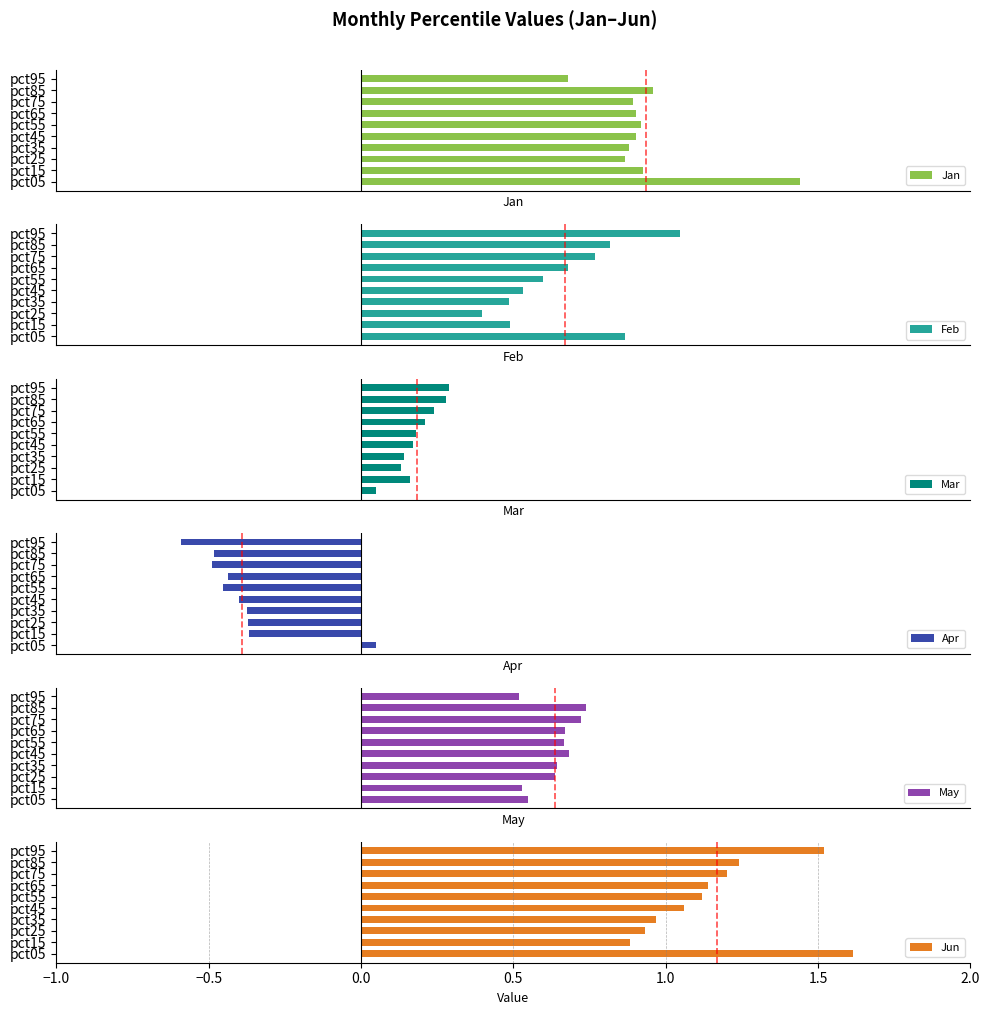

Count the number of data series in this chart.

6